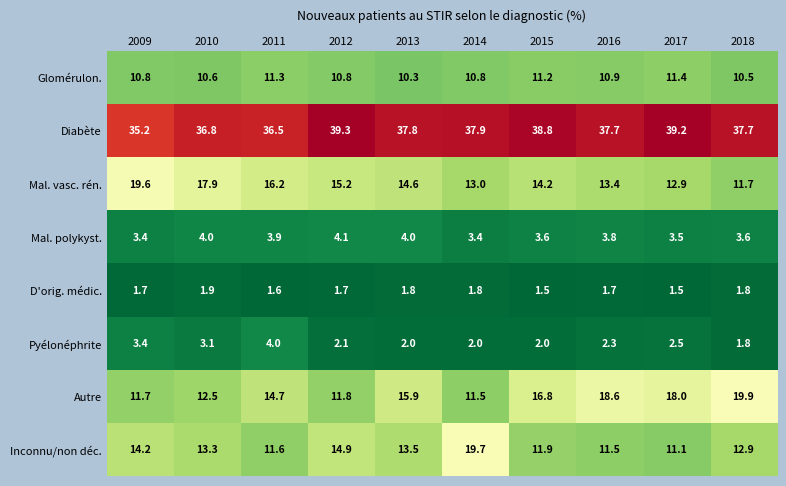

Count the number of data series in this chart.

8